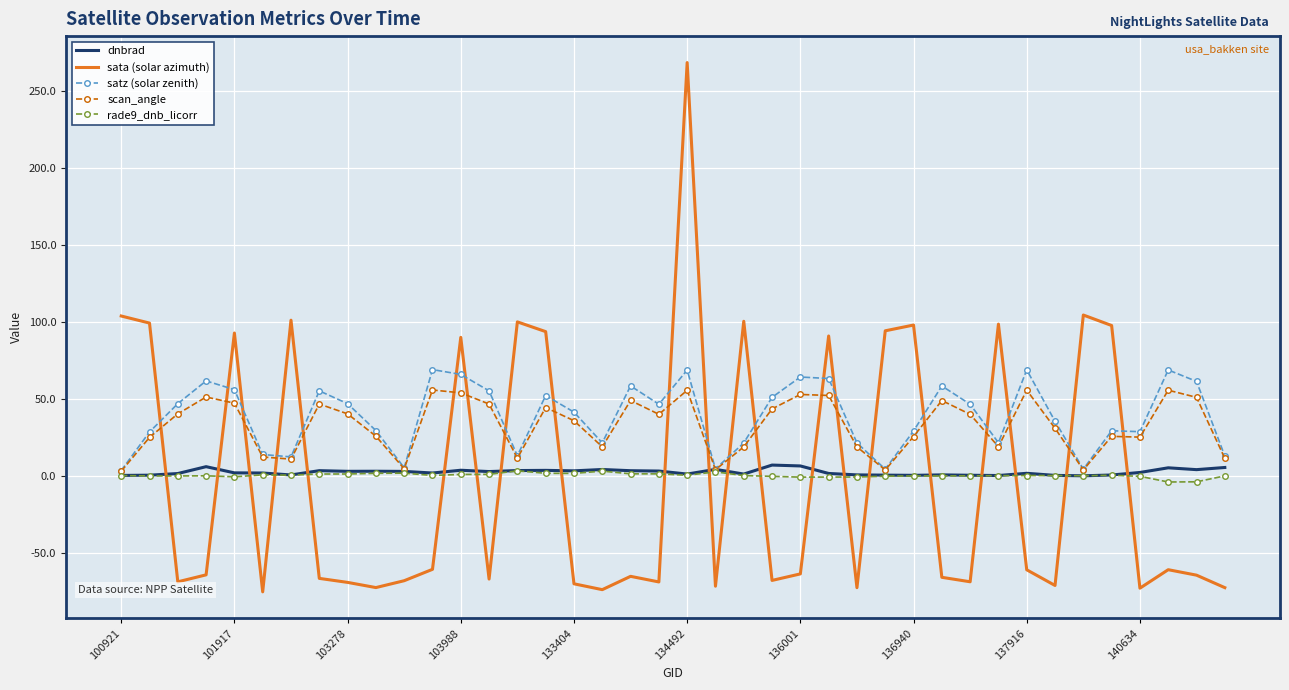

Rank the series by their maximum value, from lowest to highest.

rade9_dnb_licorr, dnbrad, scan_angle, satz (solar zenith), sata (solar azimuth)